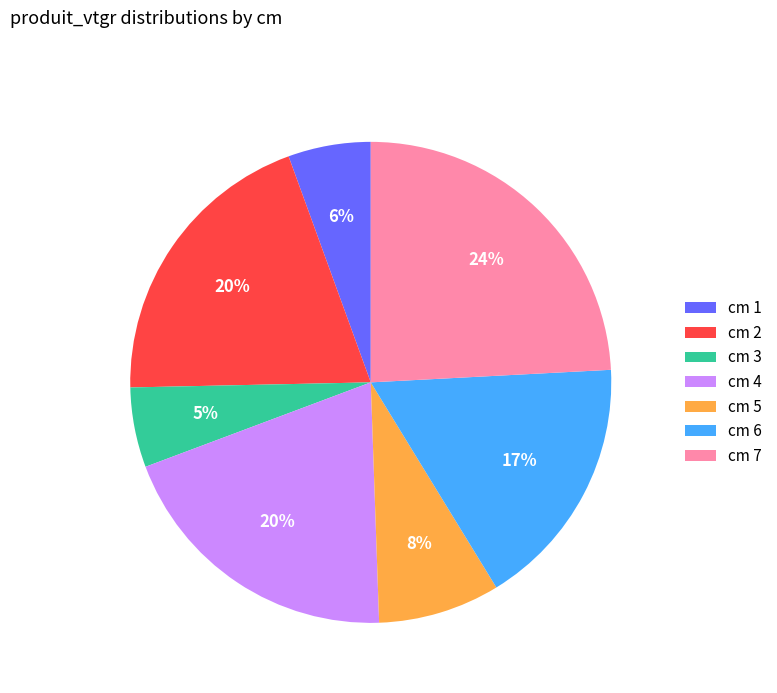

True or false: cm 3 accounts for 5% of the total.

True